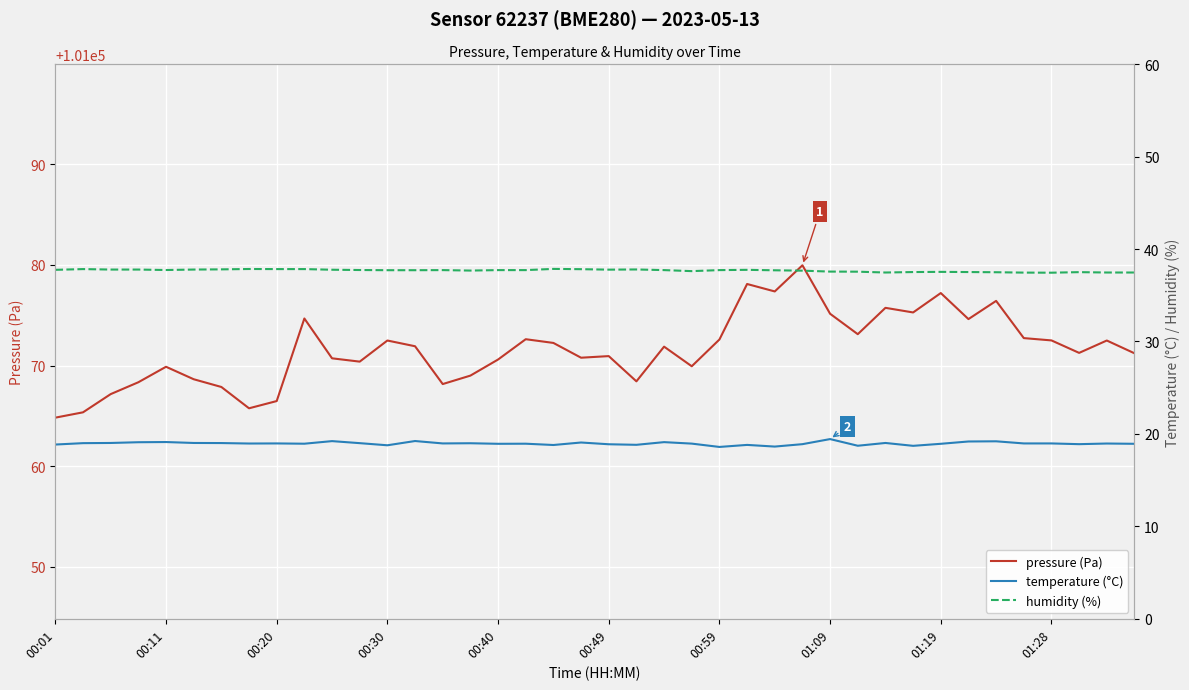

True or false: temperature (°C) and pressure (Pa) cross at least once.

False